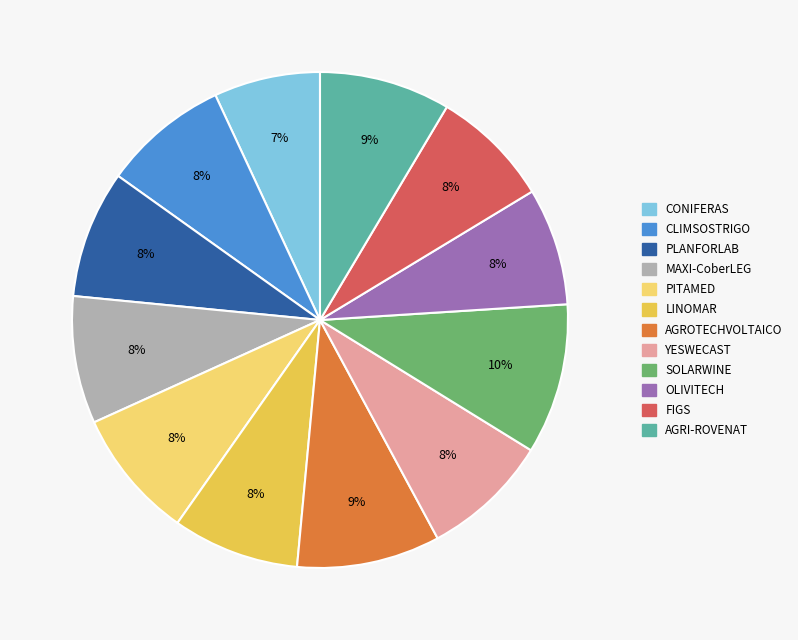

Between AGRI-ROVENAT and FIGS, which is larger?

AGRI-ROVENAT